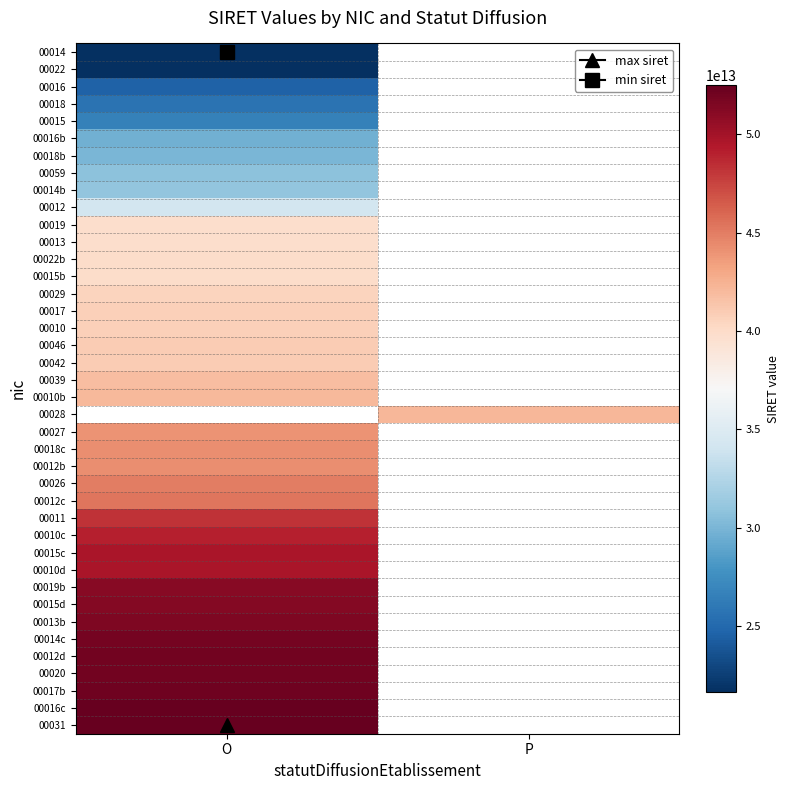

How many series are shown in this chart?

40